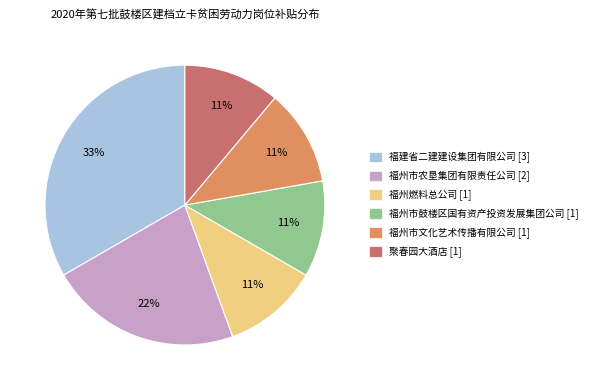

How many slices are in this pie chart?

6